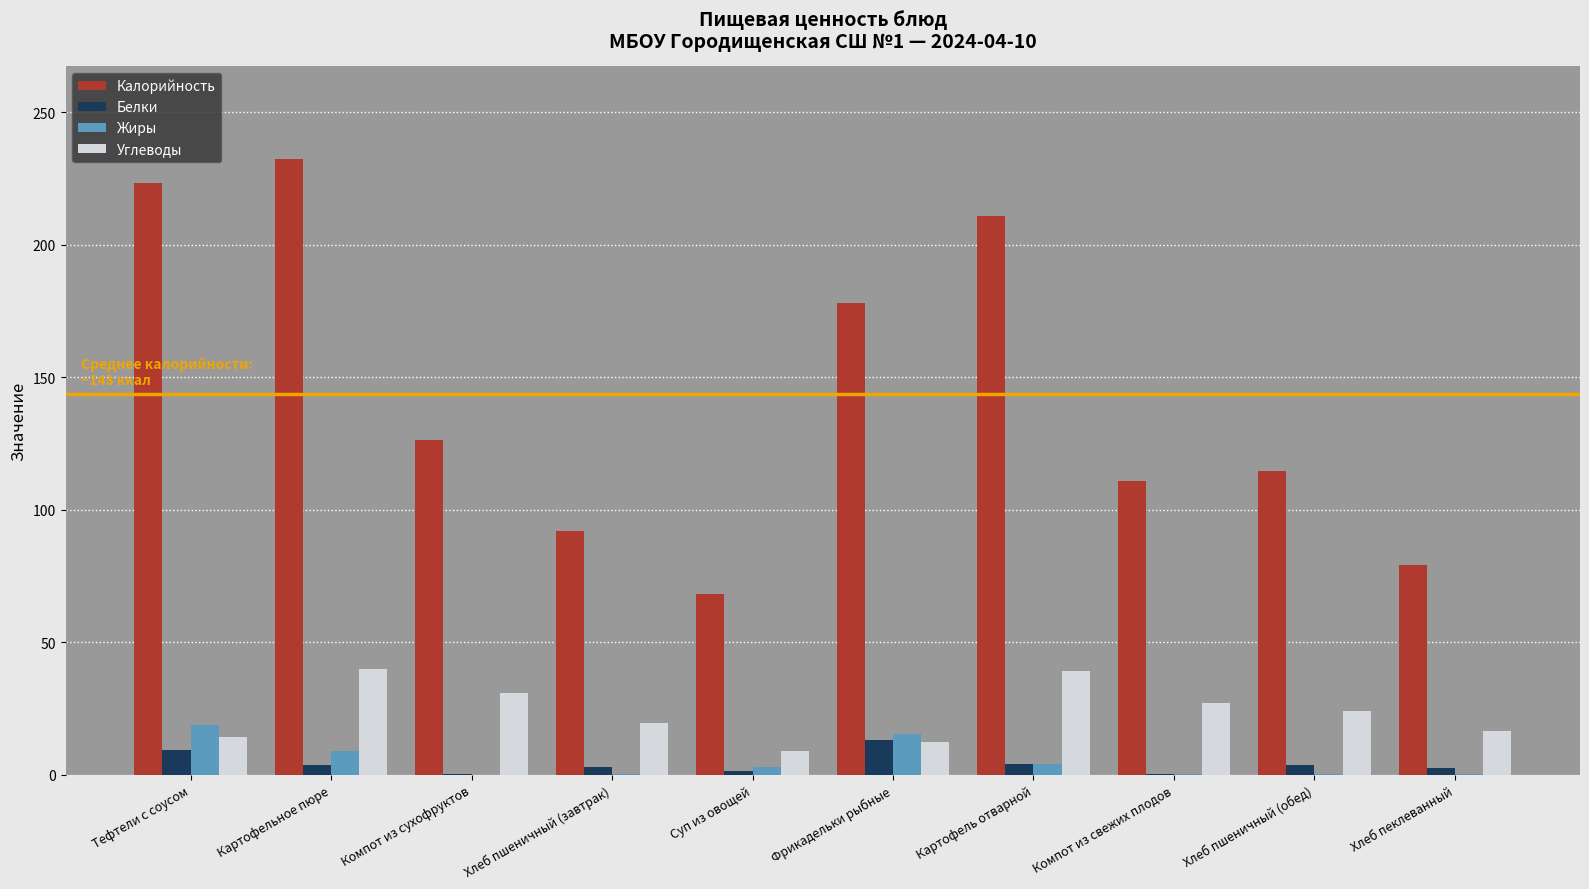

At which label does Белки reach its peak?

Фрикадельки рыбные